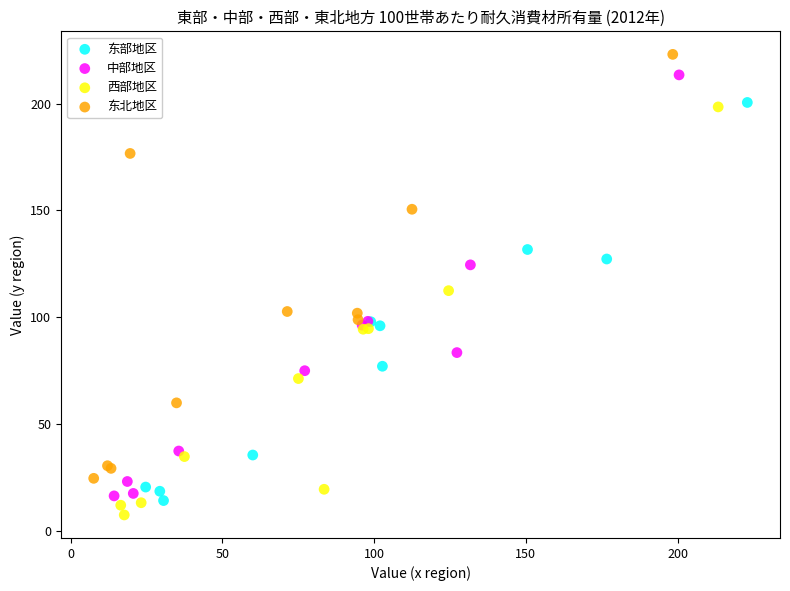

Which series contains the highest Y value?

东北地区